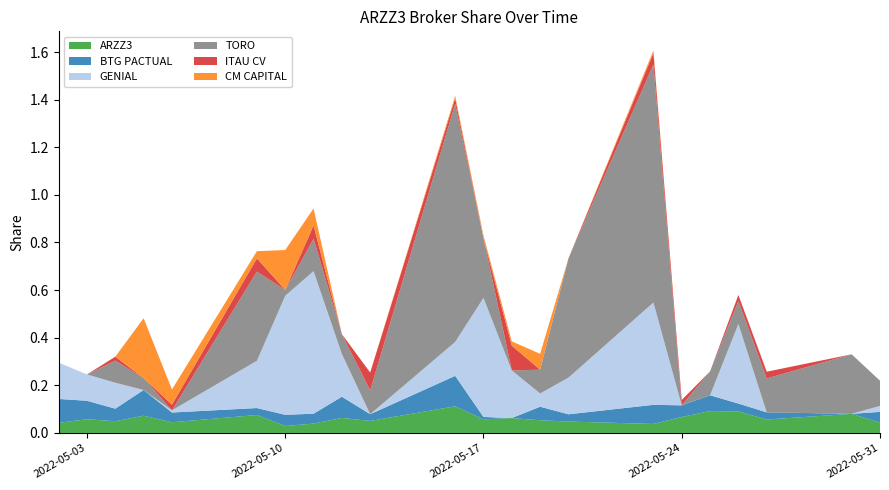

Reading right to left, extract all data points from this chart.

ARZZ3: 2022-05-31=0.0	2022-05-30=0.1	2022-05-27=0.1	2022-05-26=0.1	2022-05-25=0.1	2022-05-24=0.1	2022-05-23=0.0	2022-05-20=0.0	2022-05-19=0.1	2022-05-18=0.1	2022-05-17=0.1	2022-05-16=0.1	2022-05-13=0.1	2022-05-12=0.1	2022-05-11=0.0	2022-05-10=0.0	2022-05-09=0.1	2022-05-06=0.0	2022-05-05=0.1	2022-05-04=0.0	2022-05-03=0.1	2022-05-02=0.0
BTG PACTUAL: 2022-05-31=0.0	2022-05-30=0.0	2022-05-27=0.0	2022-05-26=0.0	2022-05-25=0.1	2022-05-24=0.0	2022-05-23=0.1	2022-05-20=0.0	2022-05-19=0.1	2022-05-18=0.0	2022-05-17=0.0	2022-05-16=0.1	2022-05-13=0.0	2022-05-12=0.1	2022-05-11=0.0	2022-05-10=0.0	2022-05-09=0.0	2022-05-06=0.0	2022-05-05=0.1	2022-05-04=0.1	2022-05-03=0.1	2022-05-02=0.1
GENIAL: 2022-05-31=0.0	2022-05-30=0.0	2022-05-27=0.0	2022-05-26=0.3	2022-05-25=0.0	2022-05-24=0.0	2022-05-23=0.4	2022-05-20=0.2	2022-05-19=0.1	2022-05-18=0.2	2022-05-17=0.5	2022-05-16=0.1	2022-05-13=0.0	2022-05-12=0.2	2022-05-11=0.6	2022-05-10=0.5	2022-05-09=0.2	2022-05-06=0.0	2022-05-05=0.0	2022-05-04=0.1	2022-05-03=0.1	2022-05-02=0.2
TORO: 2022-05-31=0.1	2022-05-30=0.3	2022-05-27=0.1	2022-05-26=0.1	2022-05-25=0.1	2022-05-24=0.0	2022-05-23=1.0	2022-05-20=0.5	2022-05-19=0.1	2022-05-18=0.0	2022-05-17=0.3	2022-05-16=1.0	2022-05-13=0.1	2022-05-12=0.1	2022-05-11=0.1	2022-05-10=0.0	2022-05-09=0.4	2022-05-06=0.0	2022-05-05=0.0	2022-05-04=0.1	2022-05-03=0.0	2022-05-02=0.0
ITAU CV: 2022-05-31=0.0	2022-05-30=0.0	2022-05-27=0.0	2022-05-26=0.0	2022-05-25=0.0	2022-05-24=0.0	2022-05-23=0.0	2022-05-20=0.0	2022-05-19=0.0	2022-05-18=0.1	2022-05-17=0.0	2022-05-16=0.0	2022-05-13=0.1	2022-05-12=0.0	2022-05-11=0.1	2022-05-10=0.0	2022-05-09=0.1	2022-05-06=0.0	2022-05-05=0.0	2022-05-04=0.0	2022-05-03=0.0	2022-05-02=0.0
CM CAPITAL: 2022-05-31=0.0	2022-05-30=0.0	2022-05-27=0.0	2022-05-26=0.0	2022-05-25=0.0	2022-05-24=0.0	2022-05-23=0.0	2022-05-20=0.0	2022-05-19=0.1	2022-05-18=0.0	2022-05-17=0.0	2022-05-16=0.0	2022-05-13=0.0	2022-05-12=0.0	2022-05-11=0.1	2022-05-10=0.2	2022-05-09=0.0	2022-05-06=0.1	2022-05-05=0.3	2022-05-04=0.0	2022-05-03=0.0	2022-05-02=0.0